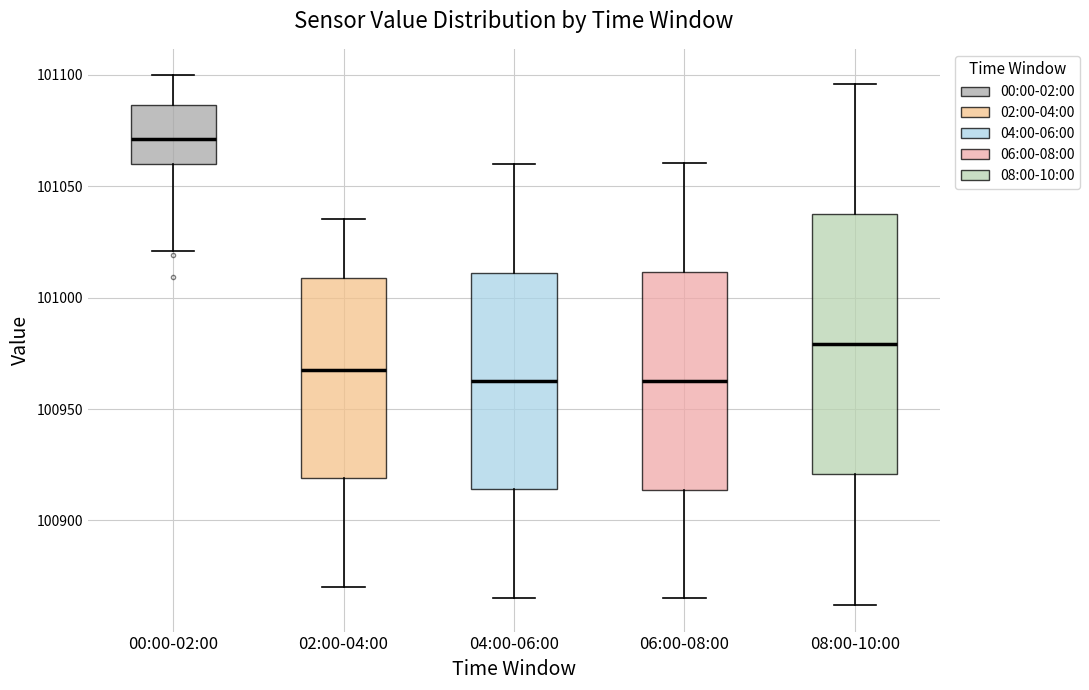

Which box has the highest median line?

00:00-02:00